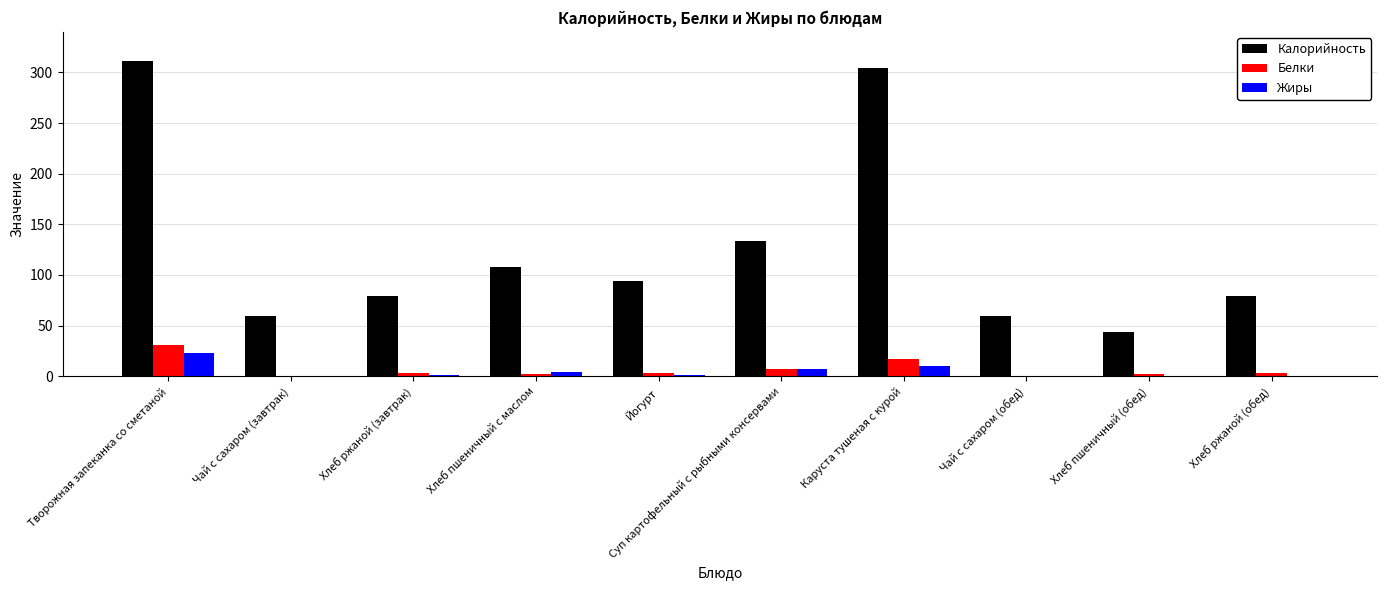

Which series has the largest range (max minus min)?

Калорийность